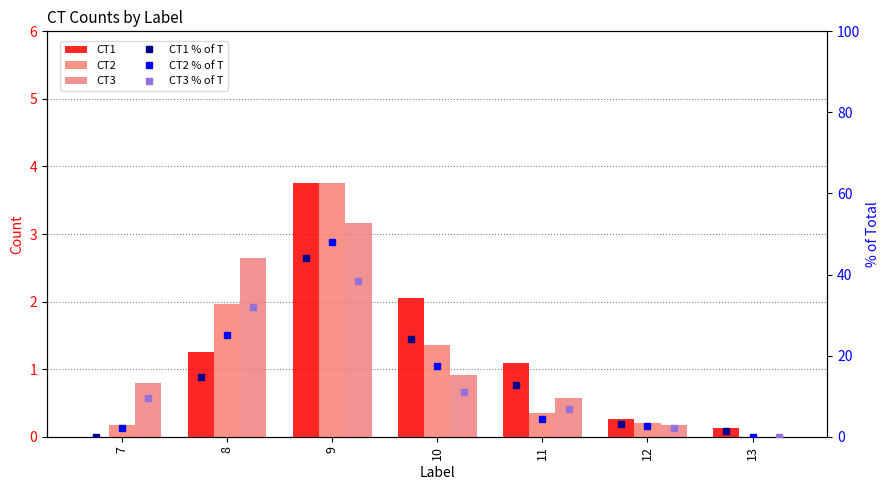

What is the highest value of the CT1 % of T series?

44.0